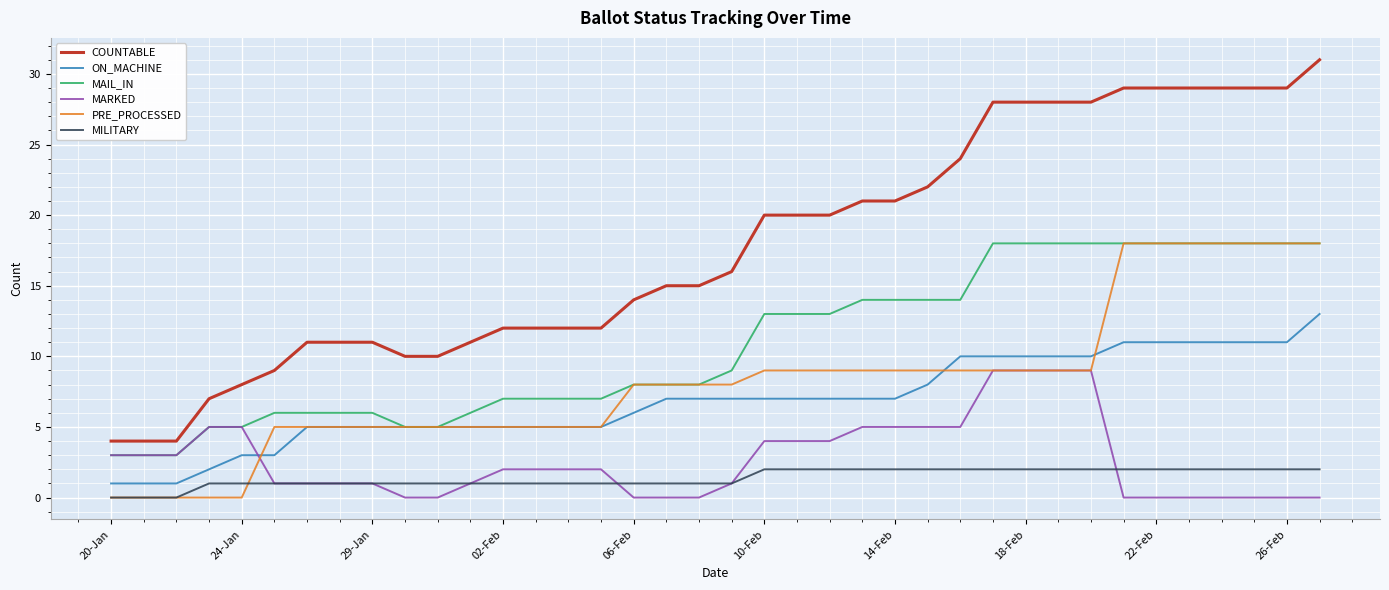

Which series has the widest spread of values?

COUNTABLE